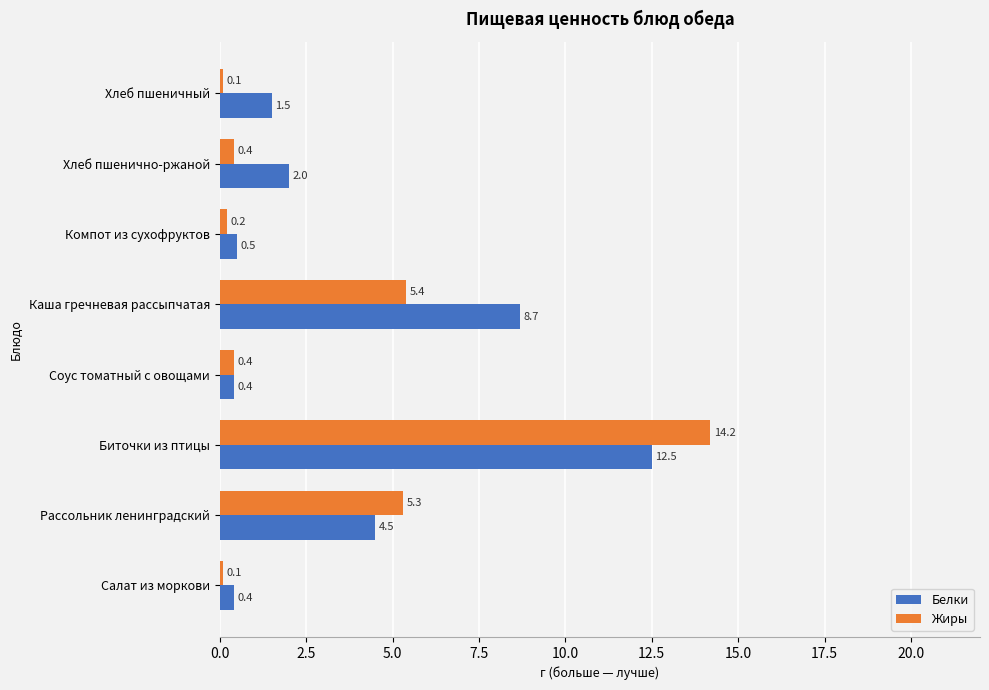

Which series has the largest total across all categories?

Белки